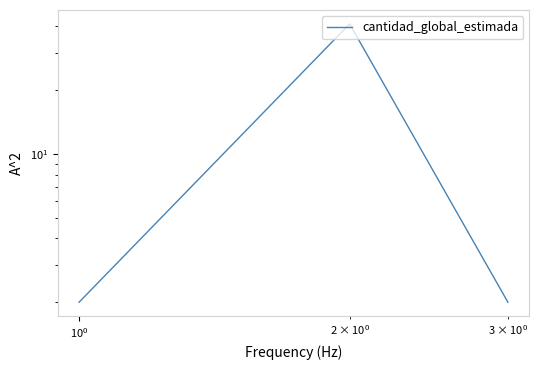

Does the chart display data point markers on the line(s)?

No